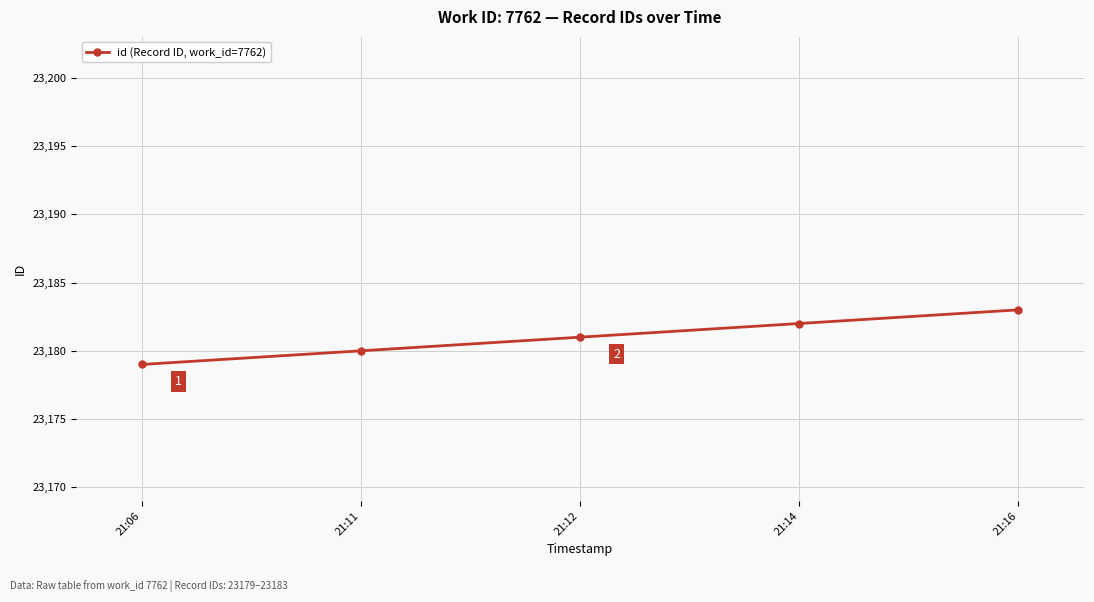

The value at 21:16 is 11812. True or false?

False